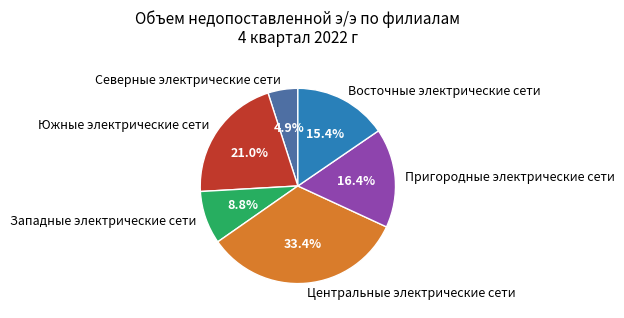

What is the smallest slice in the pie chart?

Северные электрические сети